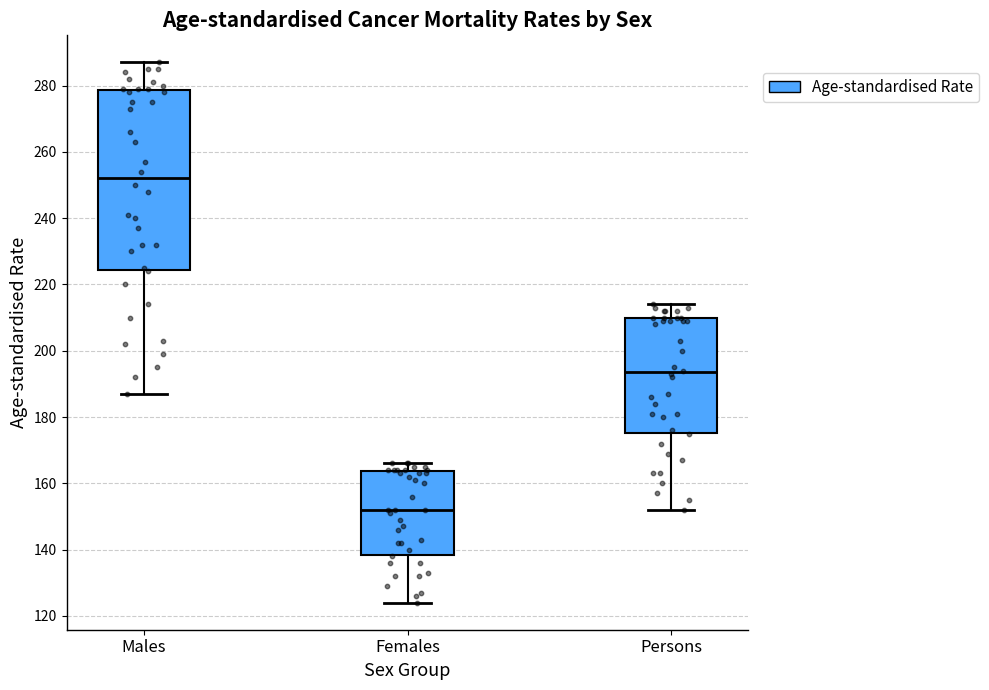

Reading left to right, transcribe this box plot: for each box, give where its median line is, the range the box spans, and where its two whiskers end, as read against the y-axis. The values are not printed on the chart, so give them approximately, as read against the axis.

Males: median 252, box 224 to 278, whiskers 188 to 288
Females: median 152, box 138 to 164, whiskers 124 to 166
Persons: median 194, box 176 to 210, whiskers 152 to 214